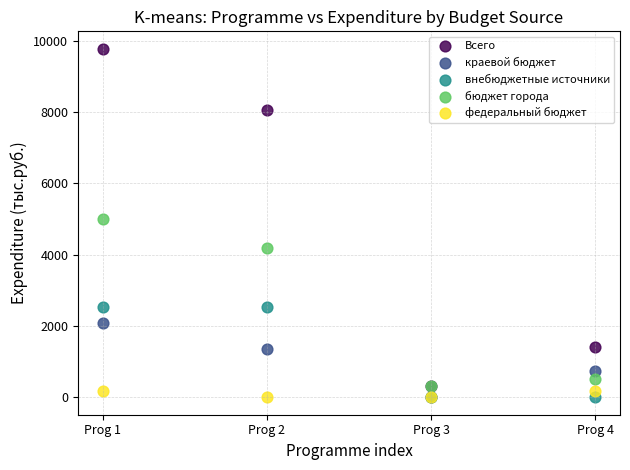

Which series contains the highest Y value?

Всего